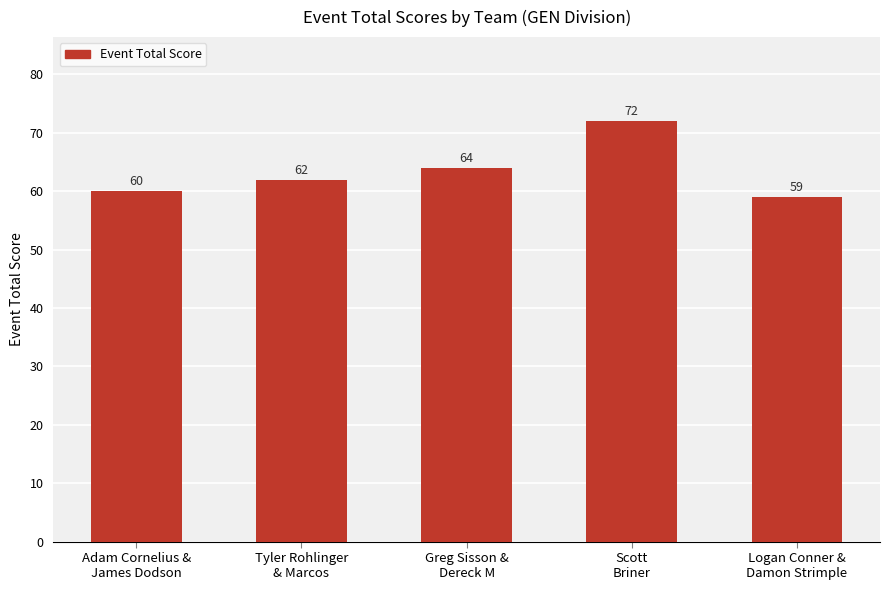

Reading right to left, extract all data points from this chart.

59	72	64	62	60